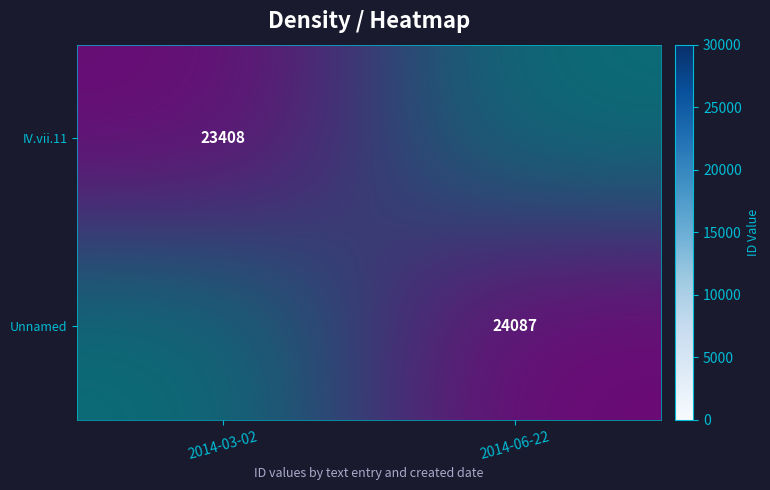

Rank the series by their average value, from highest to lowest.

Unnamed, IV.vii.11